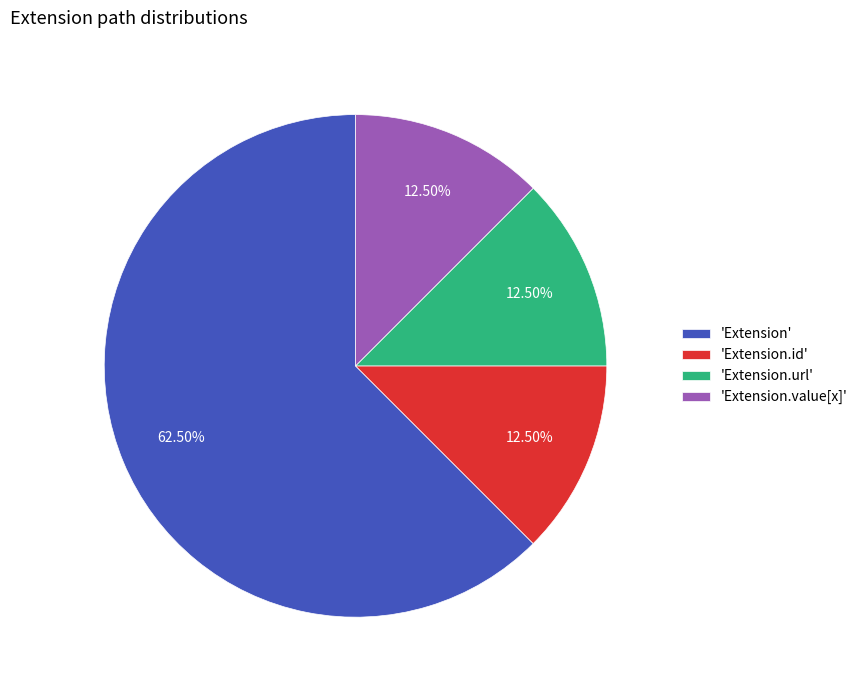

Count the number of slices in the pie.

4